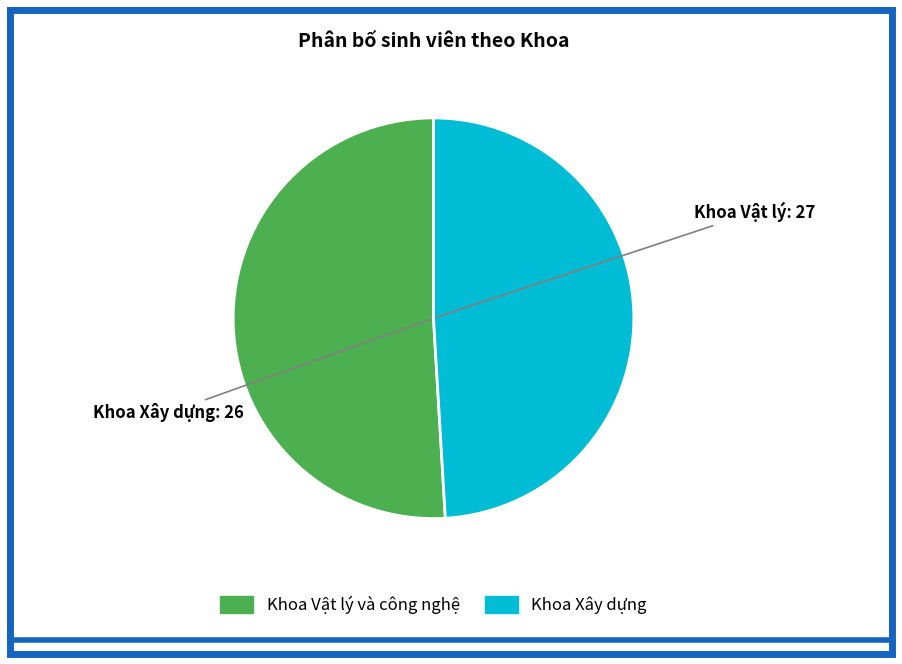

Is there any slice that represents more than half of the pie?

Yes